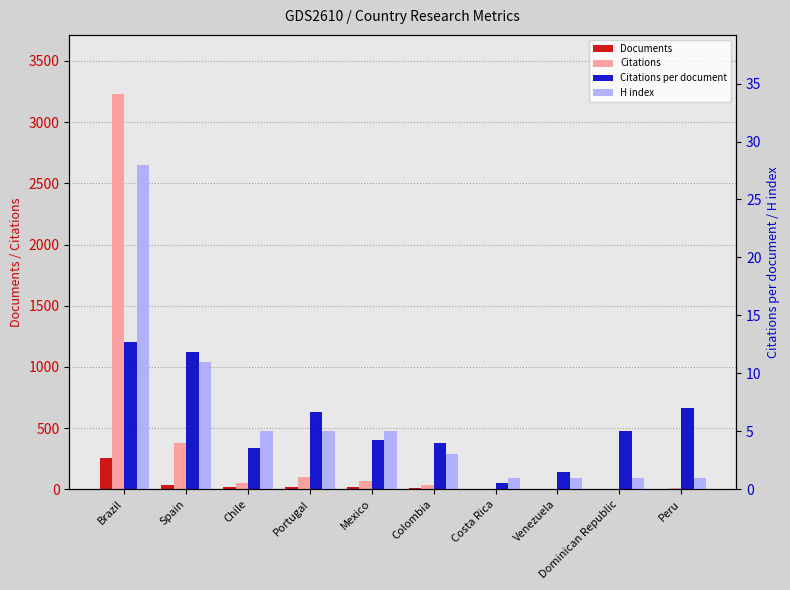

Rank the series by their maximum value, from highest to lowest.

Citations, Documents, H index, Citations per document